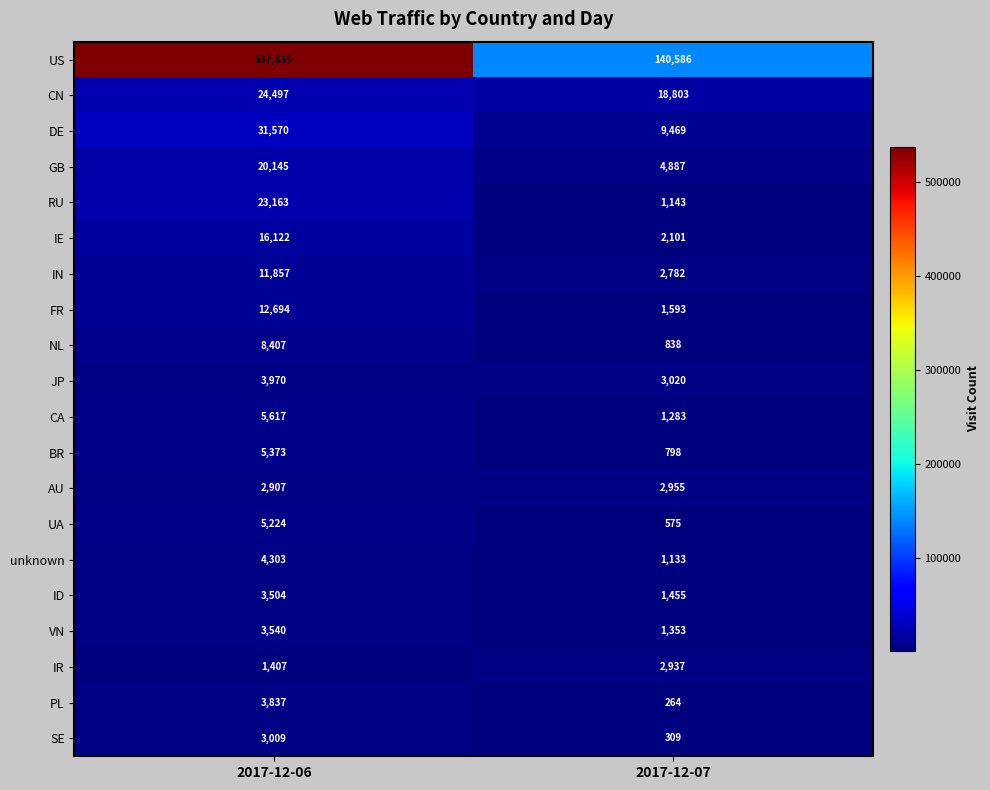

What is the smallest value displayed?

264